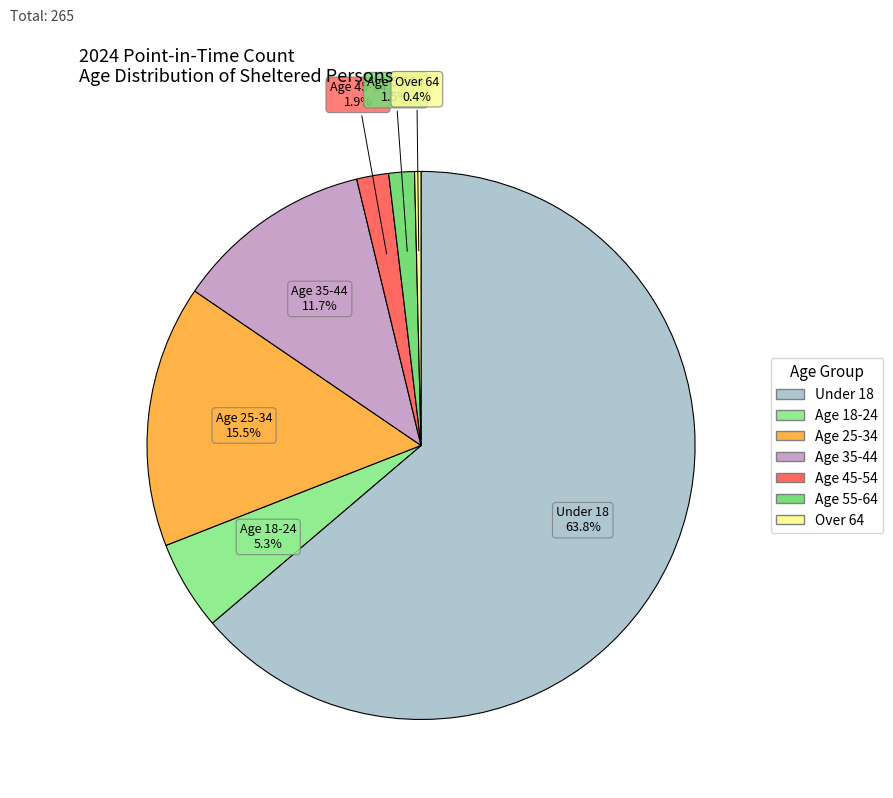

How many slices are in this pie chart?

7